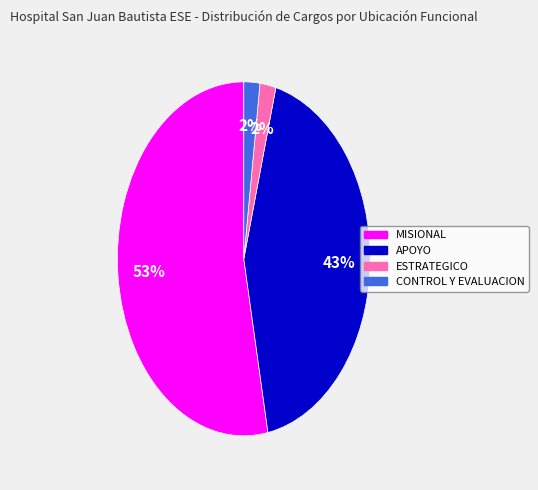

What is the largest slice in the pie chart?

MISIONAL